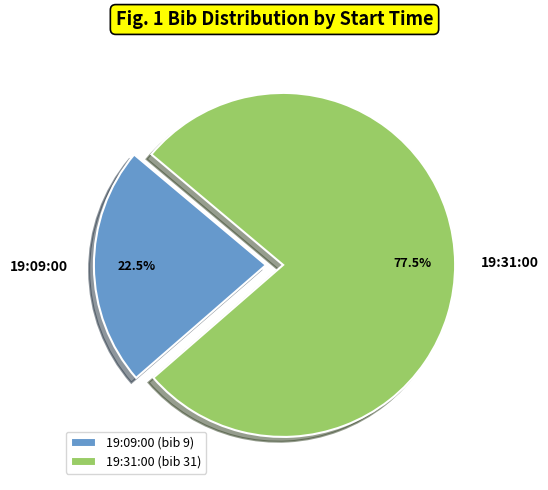

What is the total percentage of 19:09:00 and 19:31:00?

100.0%